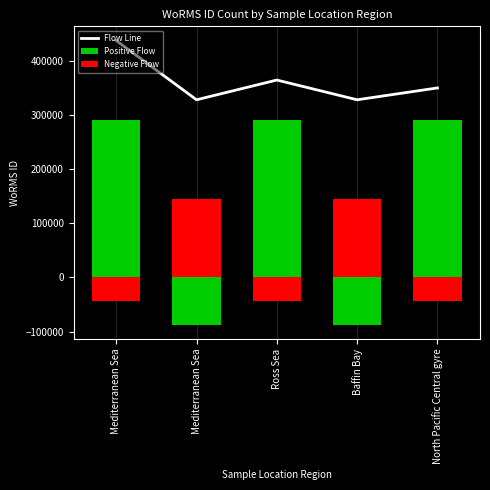

What are all the series names shown in the legend?

Flow Line, Positive Flow, Negative Flow